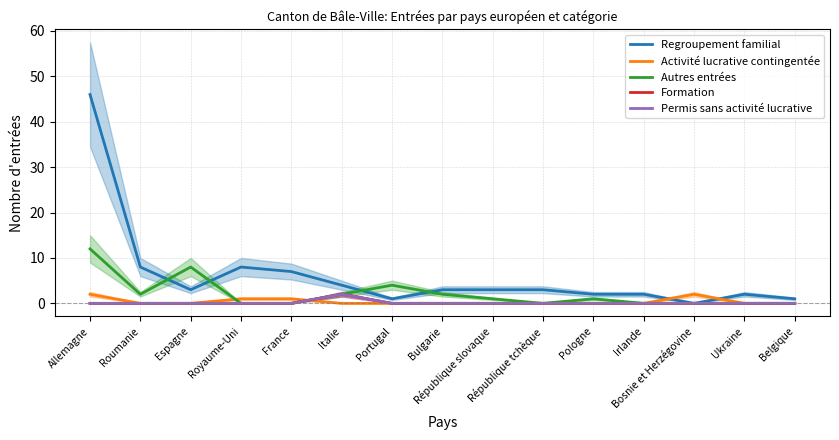

What is the total value across all series at Bulgarie?

5